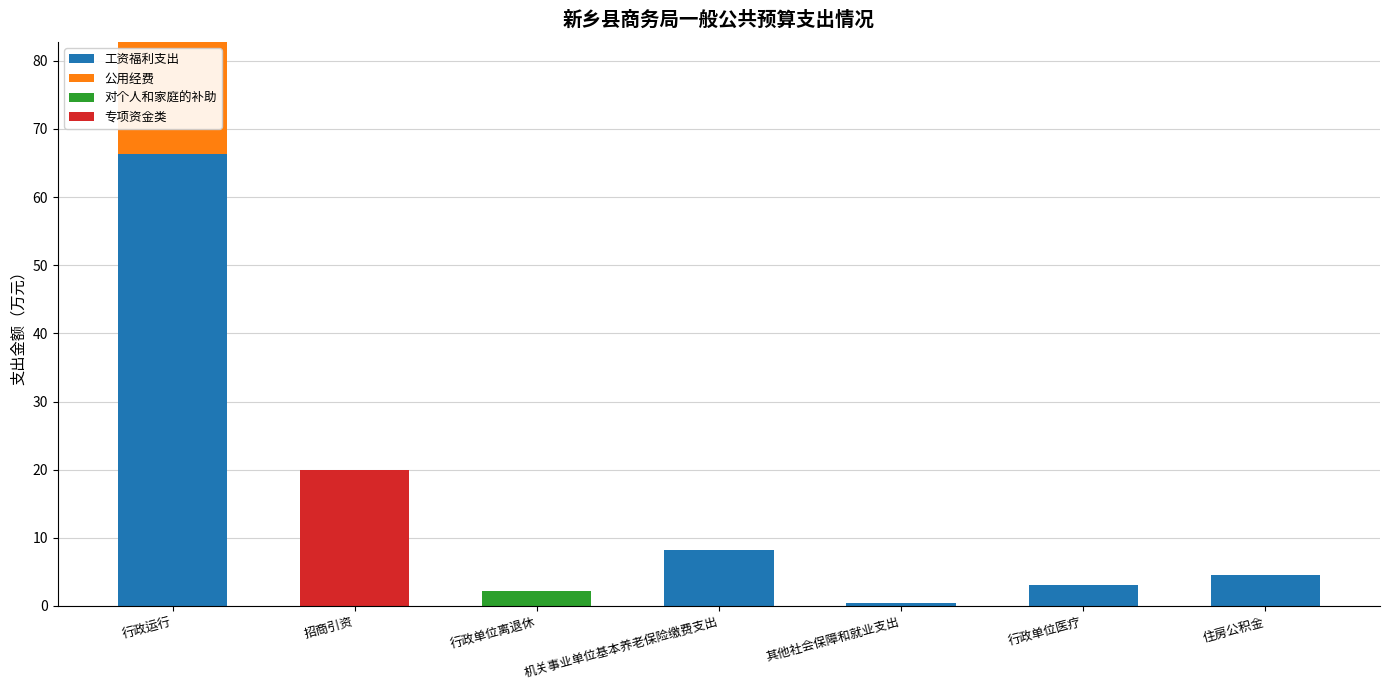

Are the bars horizontal?

No